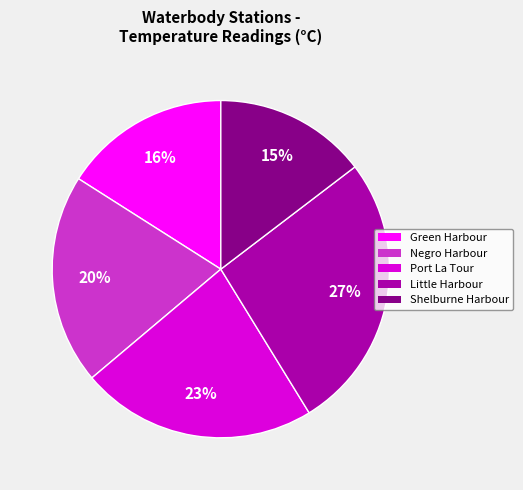

To the nearest percent, what is the difference between the largest and smallest slice percentages?

12%